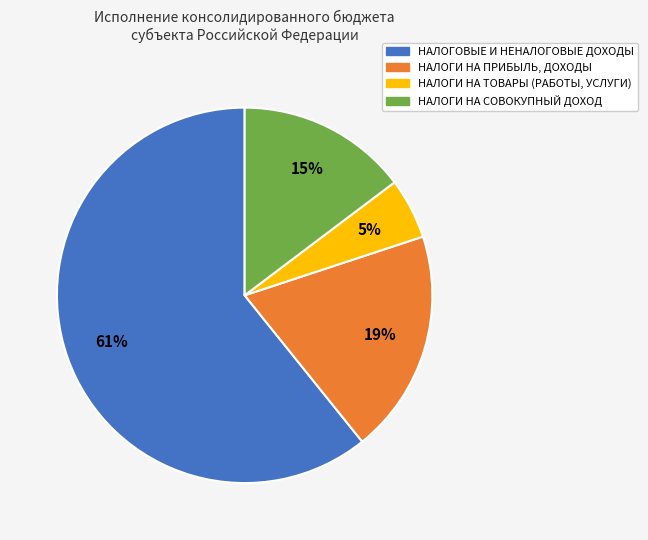

Combined, do НАЛОГИ НА ПРИБЫЛЬ, ДОХОДЫ and НАЛОГОВЫЕ И НЕНАЛОГОВЫЕ ДОХОДЫ account for over 50%?

Yes